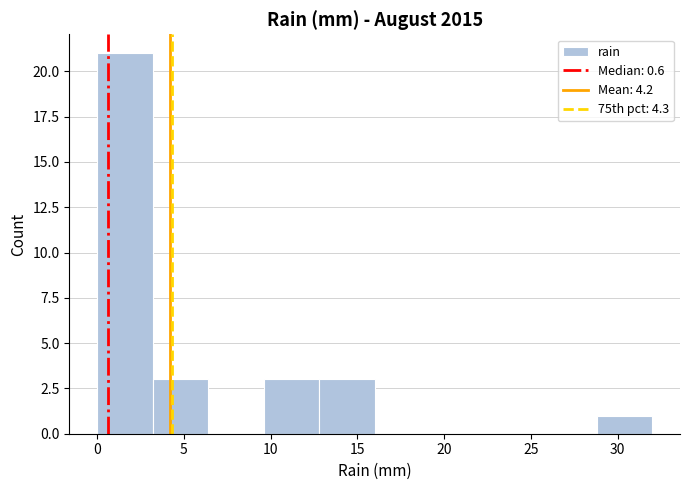

Reading left to right, transcribe this chart: for each bar, give the range it covers on the x-axis and its height. Neither the bar edges nor the heights are printed on the chart, so give them approximately, as read against the axes.

0.0 to 3.2: 21
3.2 to 6.4: 3
6.4 to 9.6: 0
9.6 to 12.8: 3
12.8 to 16.0: 3
16.0 to 19.2: 0
19.2 to 22.4: 0
22.4 to 25.6: 0
25.6 to 28.8: 0
28.8 to 32.0: 1